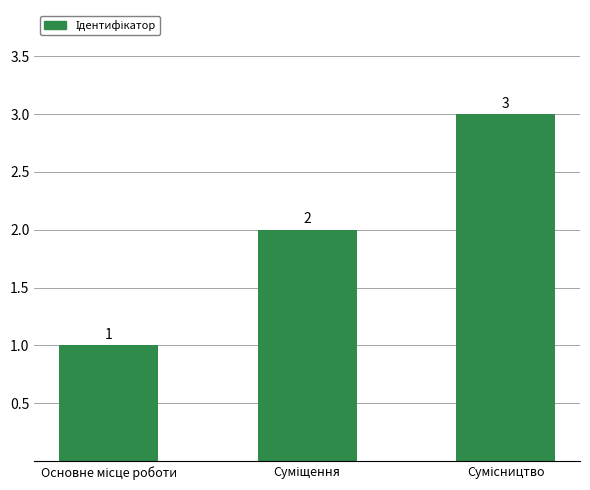

Reading left to right, list all the values displayed in this chart.

1	2	3